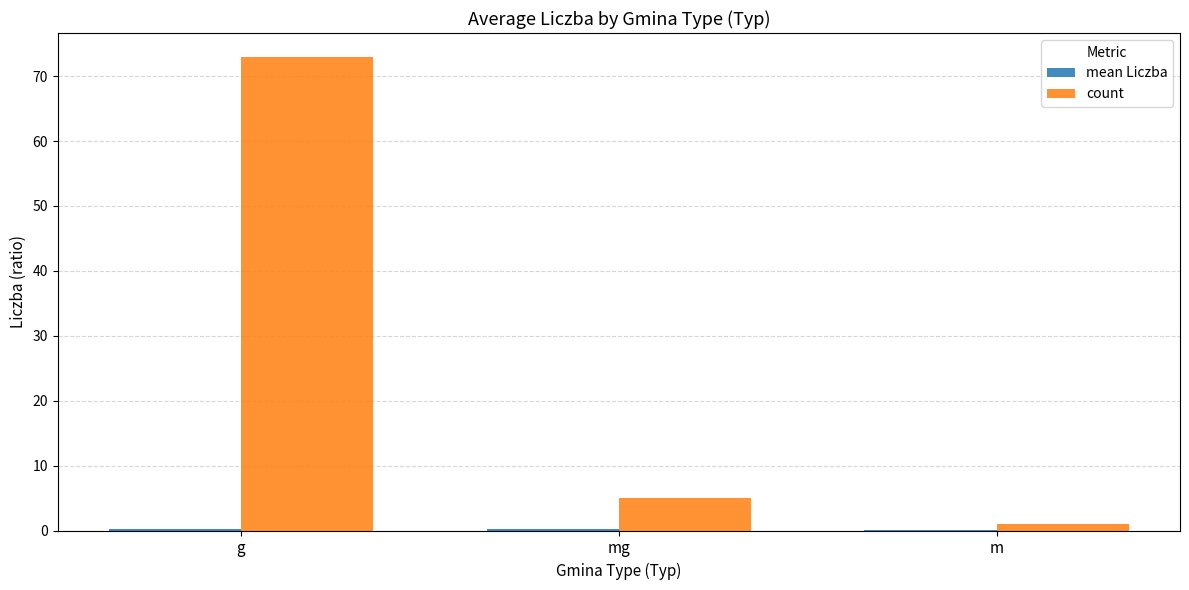

Which label corresponds to the largest value in the chart?

g